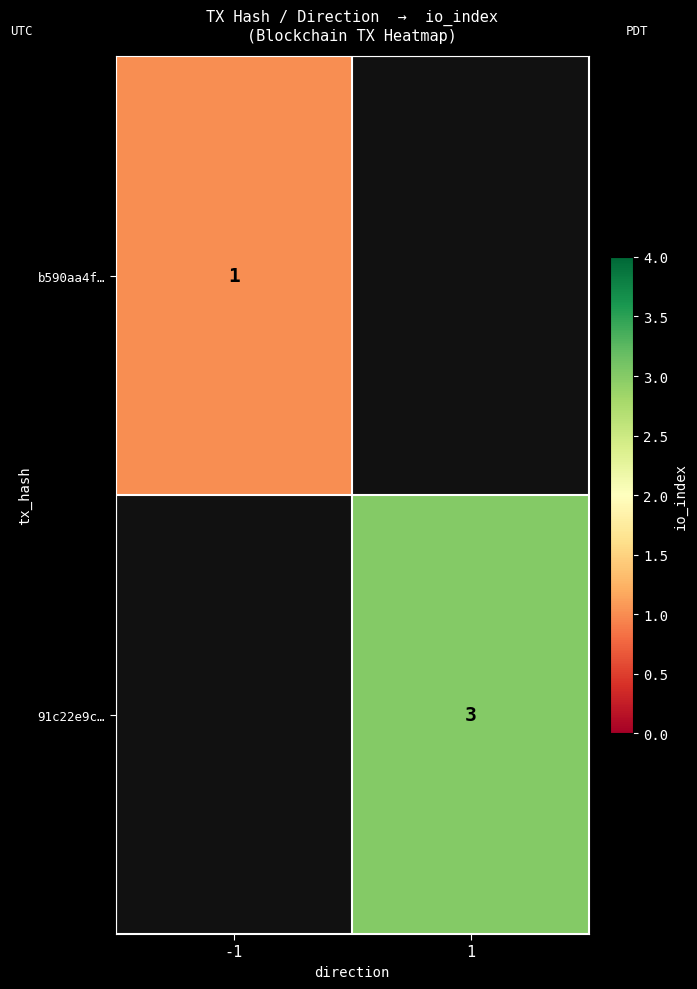

Between -1 and 1, which is larger?

1